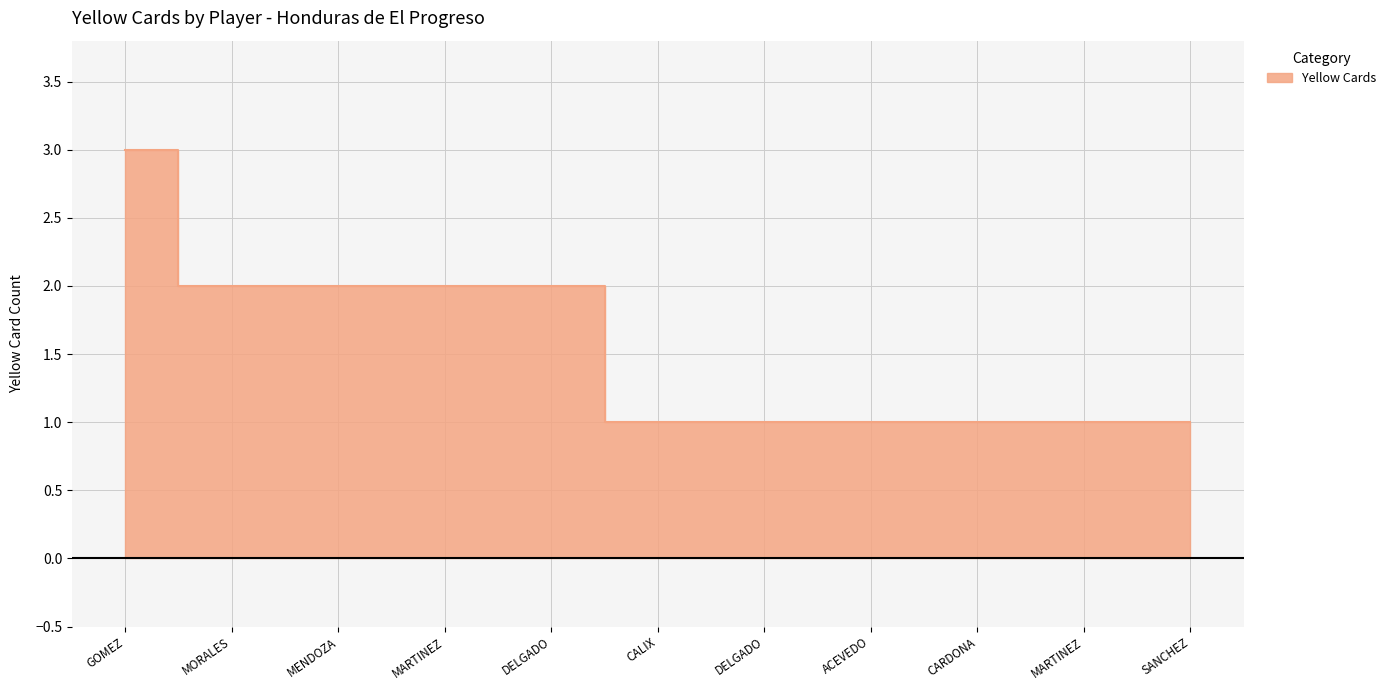

Count the values in the range 1 to 2.

10